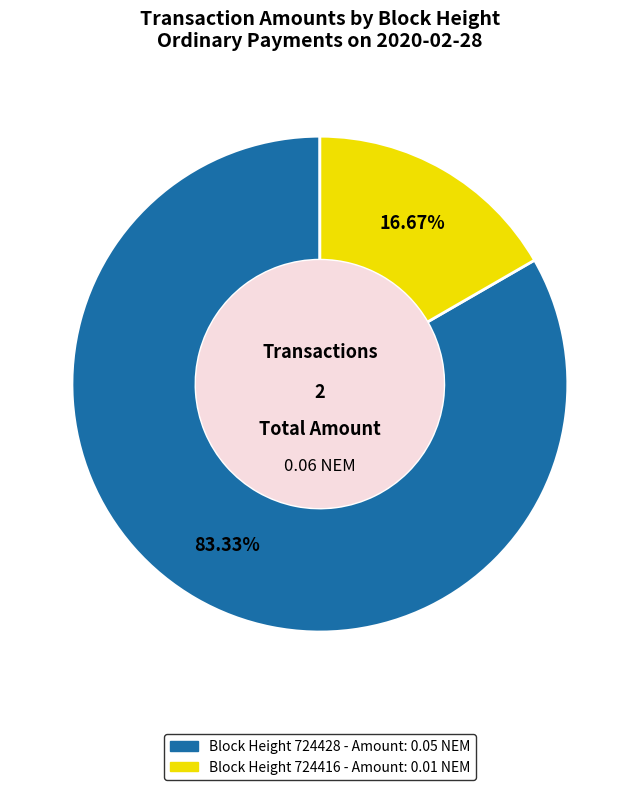

How many slices are in this pie chart?

2